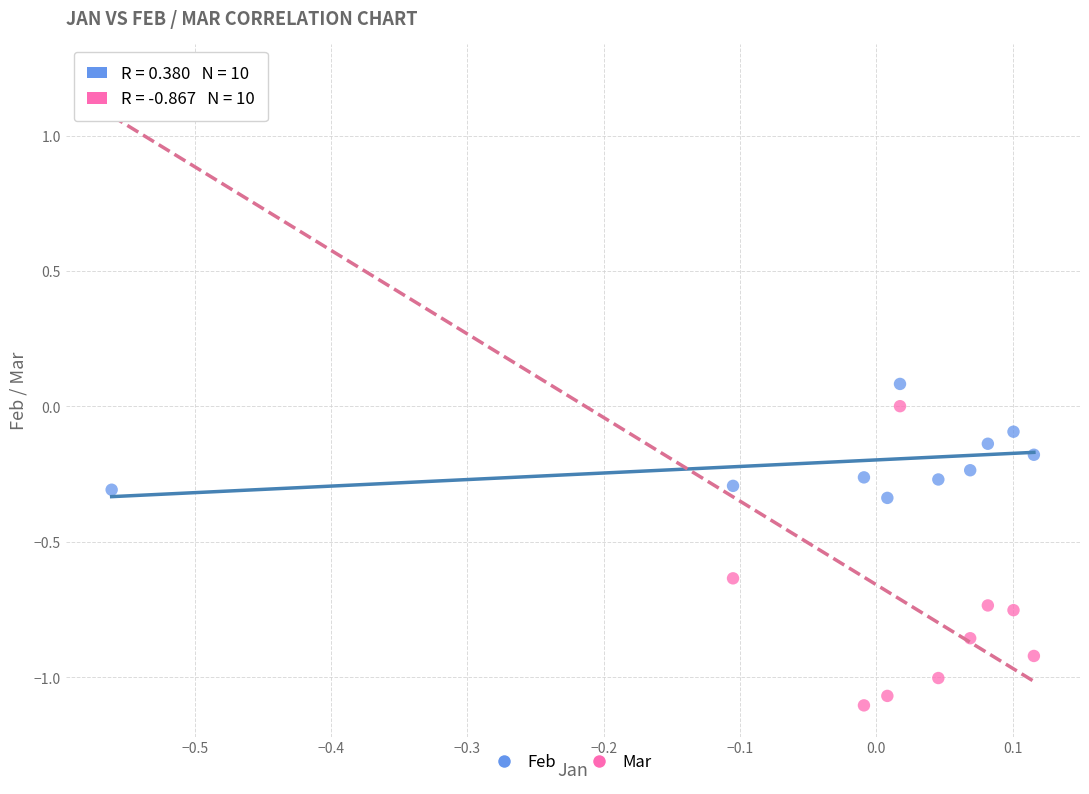

Across all data points, what is the range of X values (max minus min)?

0.7